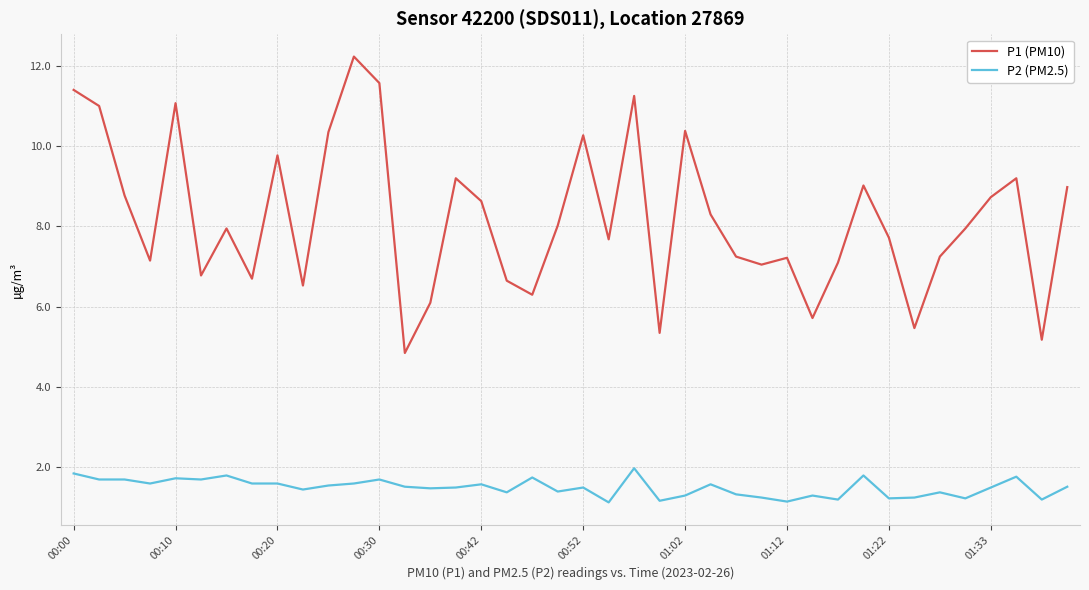

List the series in order of their overall mean, lowest first.

P2 (PM2.5), P1 (PM10)